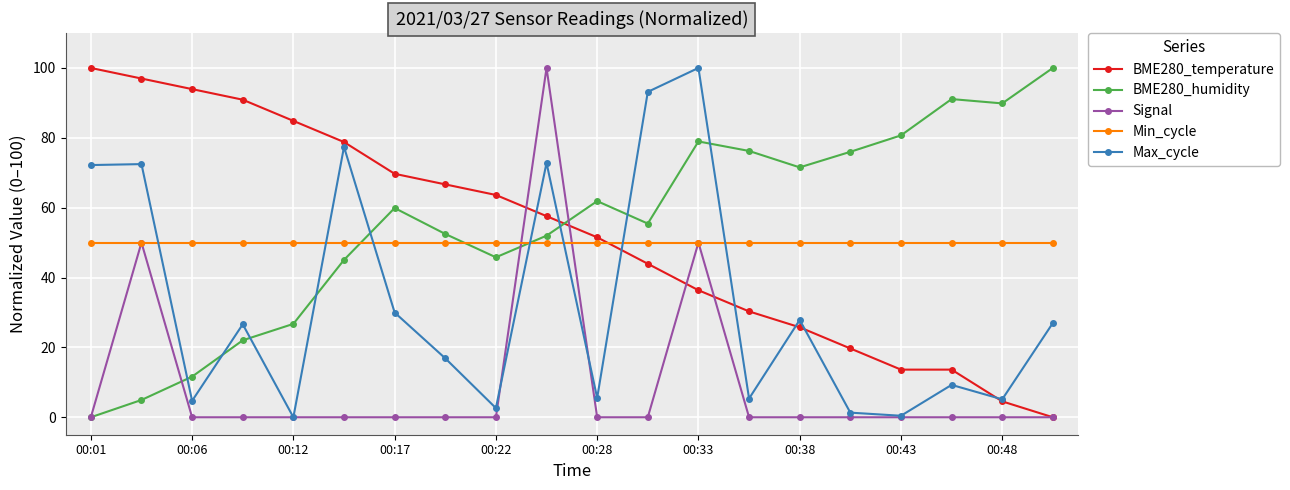

What are all the series names shown in the legend?

BME280_temperature, BME280_humidity, Signal, Min_cycle, Max_cycle